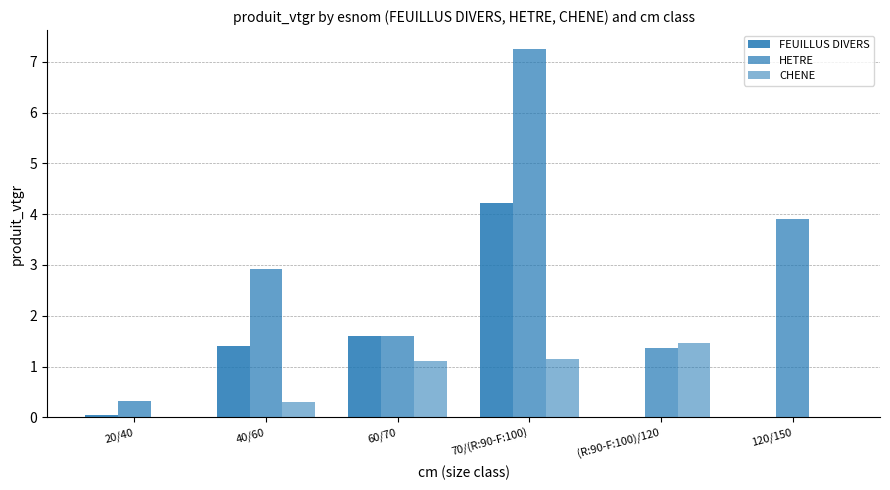

Are the bars horizontal?

No